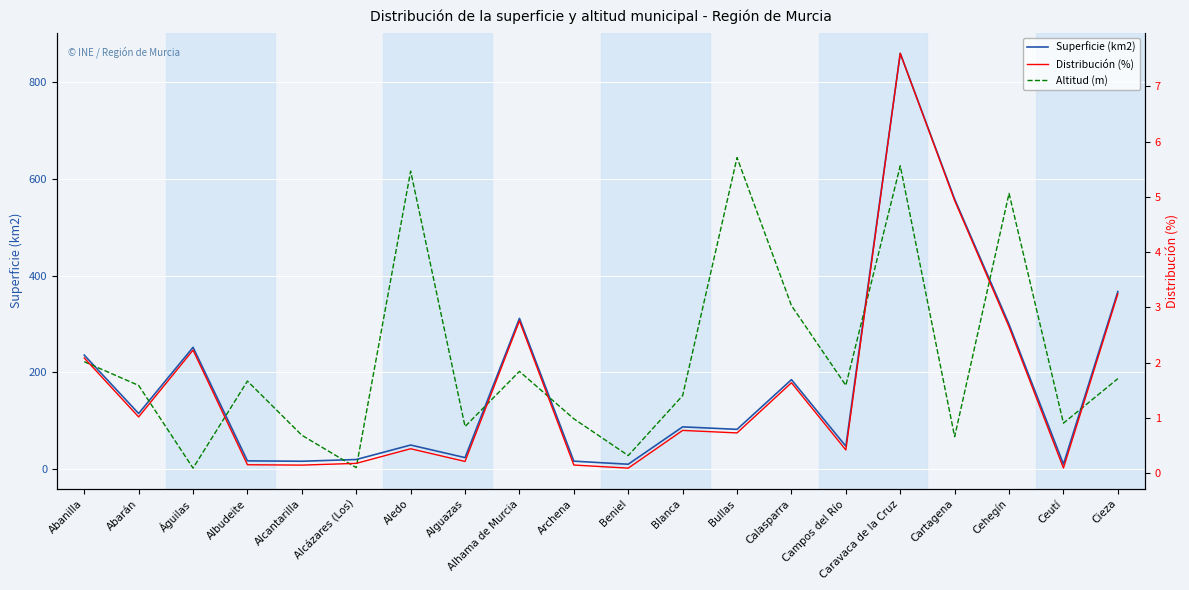

What is the smallest value displayed?

0.1